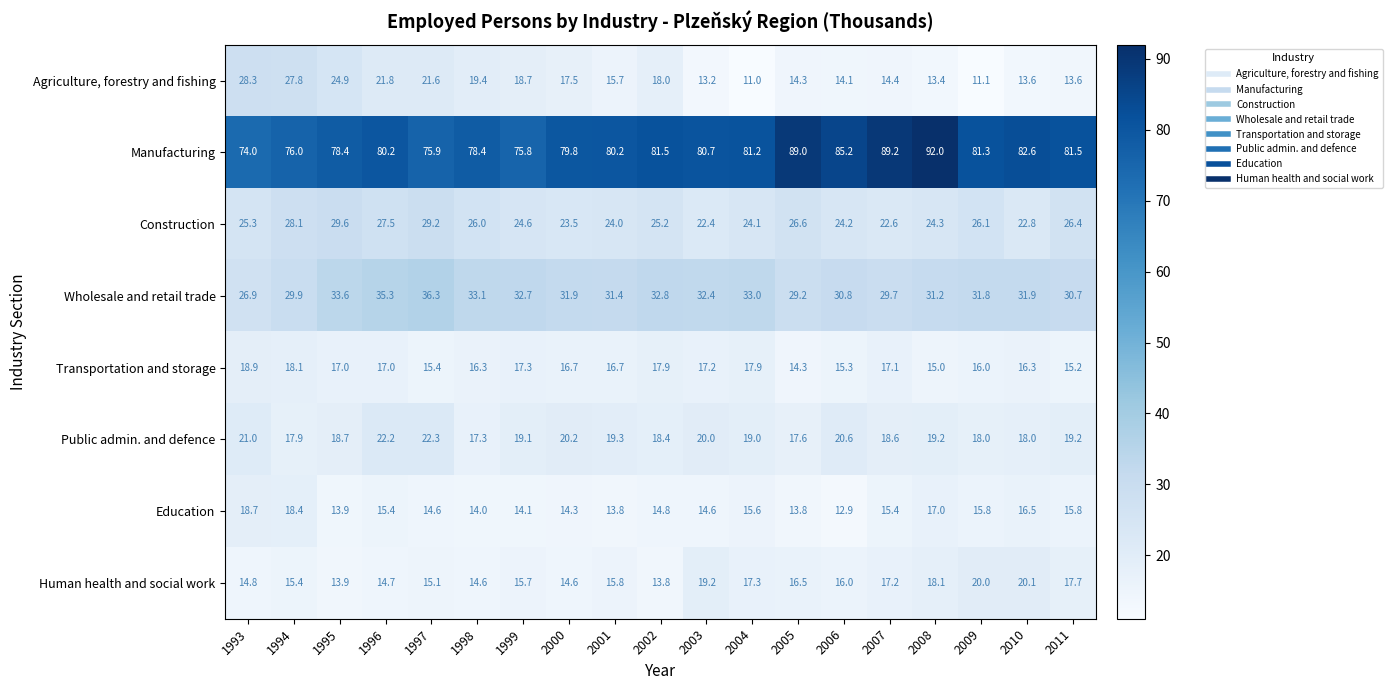

What is the difference between the second highest and second lowest values in the Agriculture, forestry and fishing series?

16.7